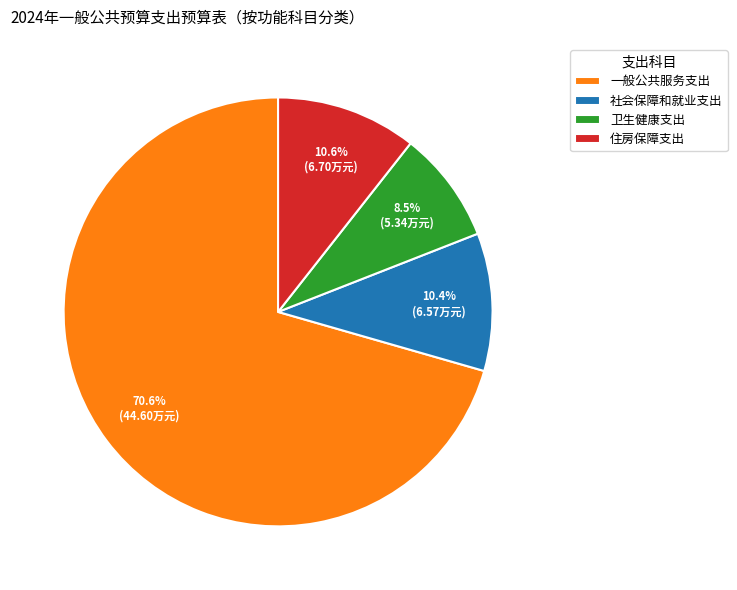

How many slices are in this pie chart?

4